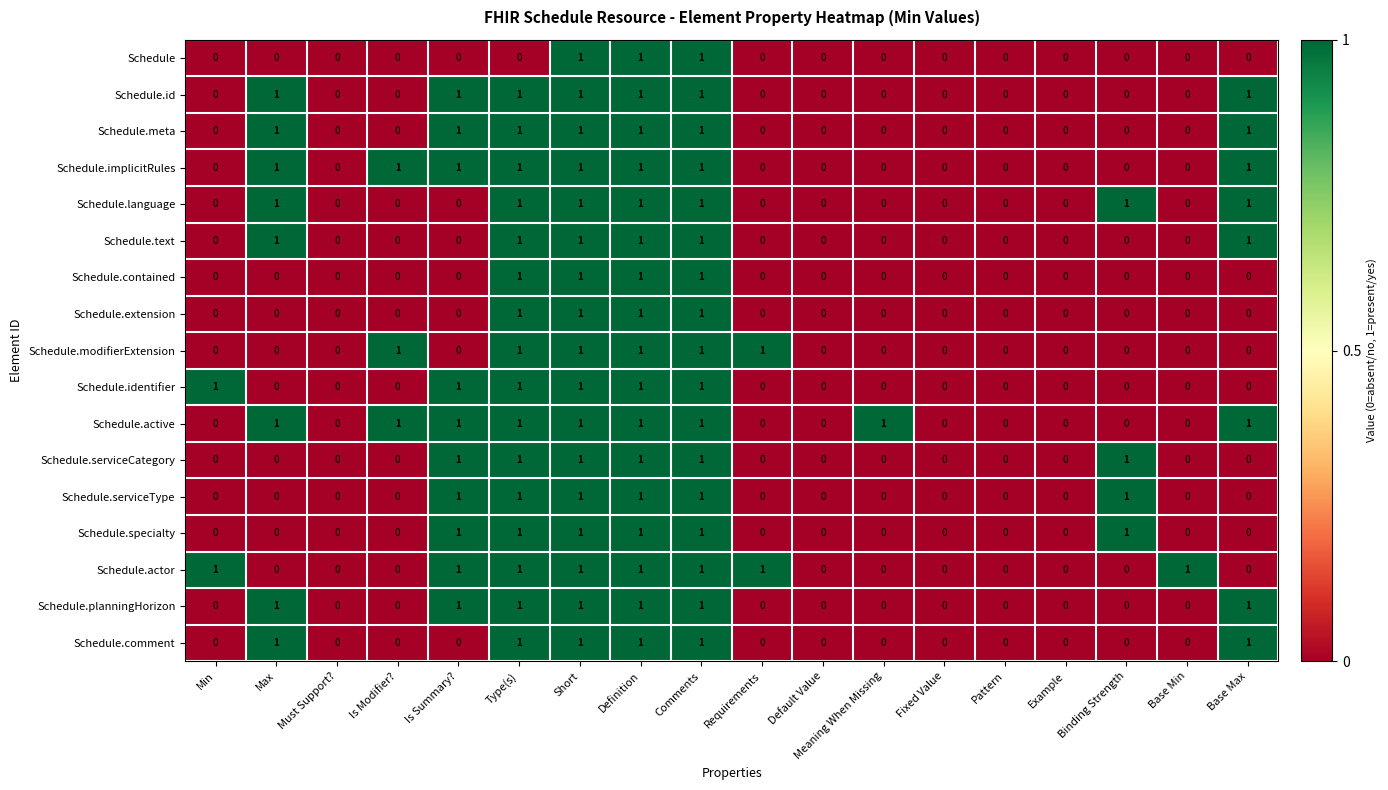

Count the Schedule.id values in the range 0 to 1.

18